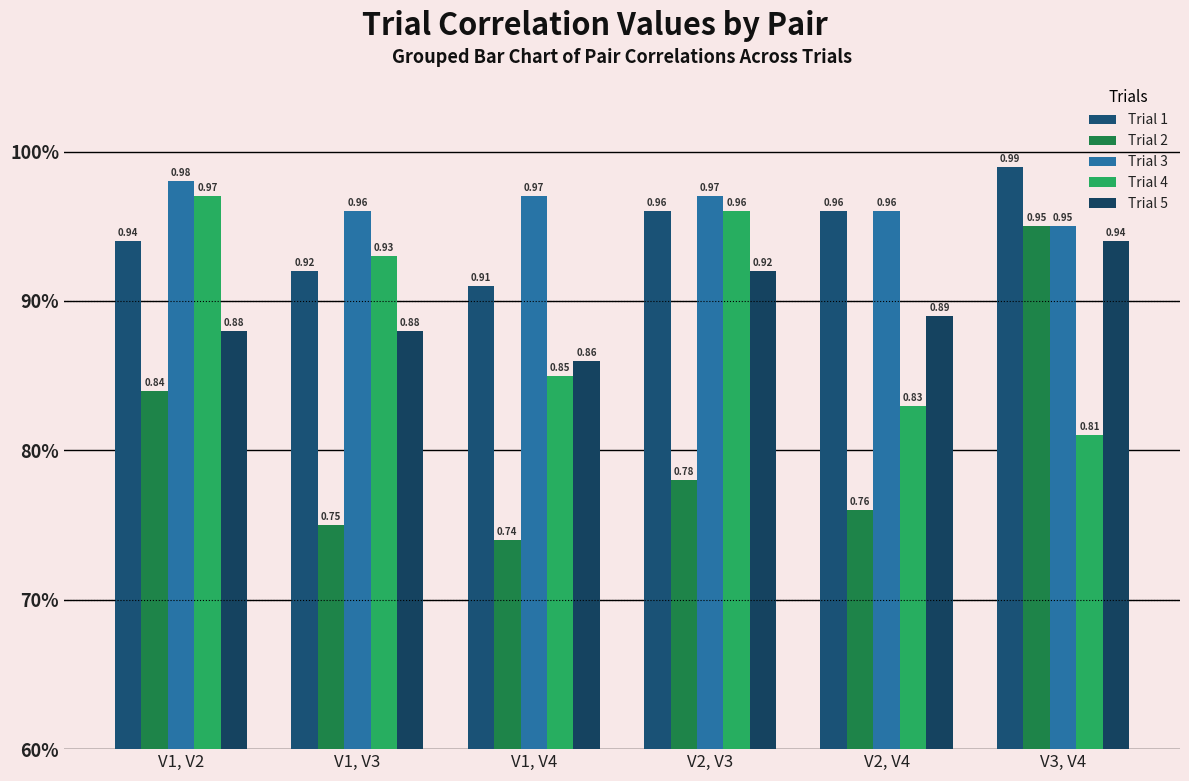

What position from the right is V2, V4?

2